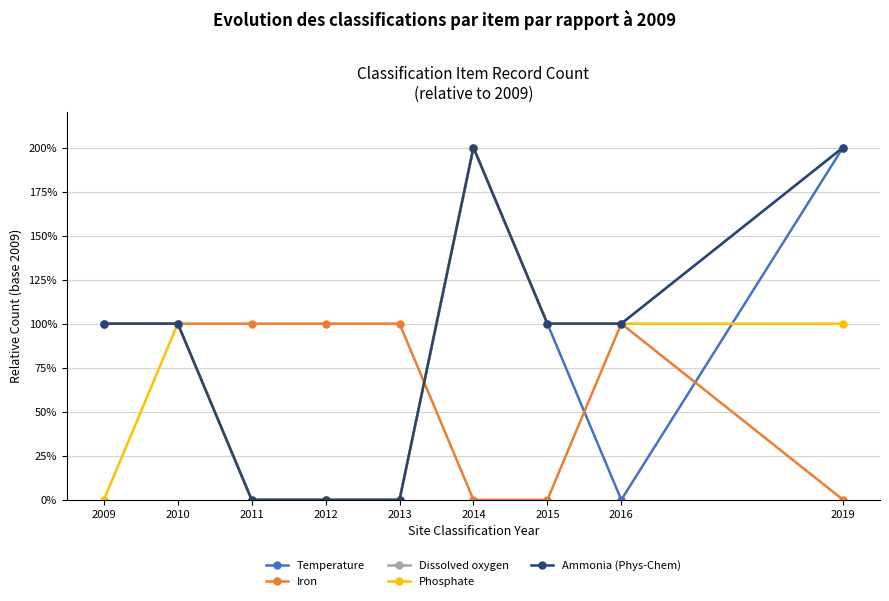

What is the difference between the maximum and minimum values in the Phosphate series?

2